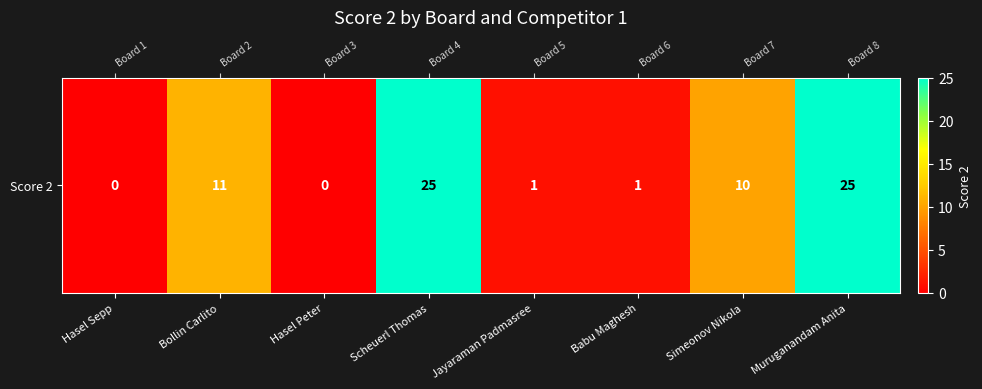

Approximately how many times larger is the value at Scheuerl Thomas compared to Simeonov Nikola?

2.5